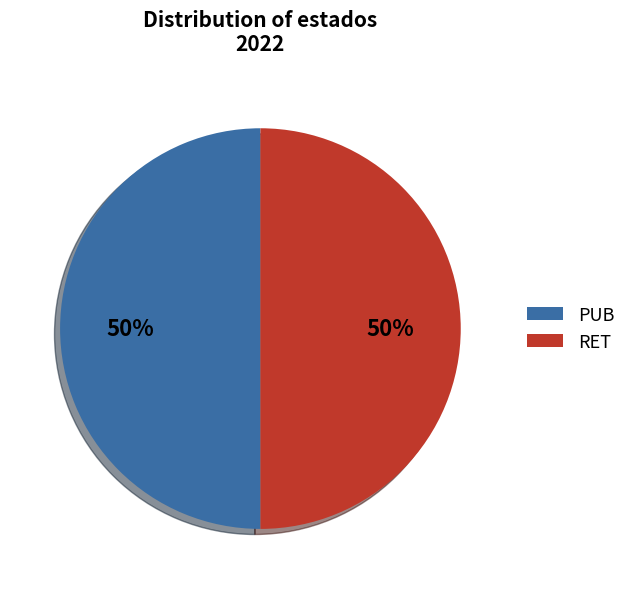

To the nearest percent, what is the combined percentage of RET and PUB?

100%